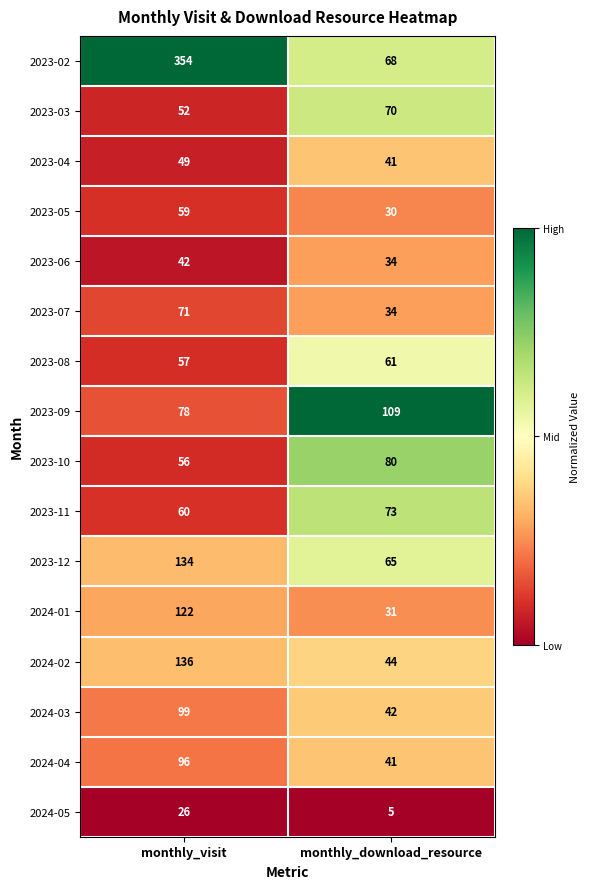

Which series has the largest total across all categories?

2023-02